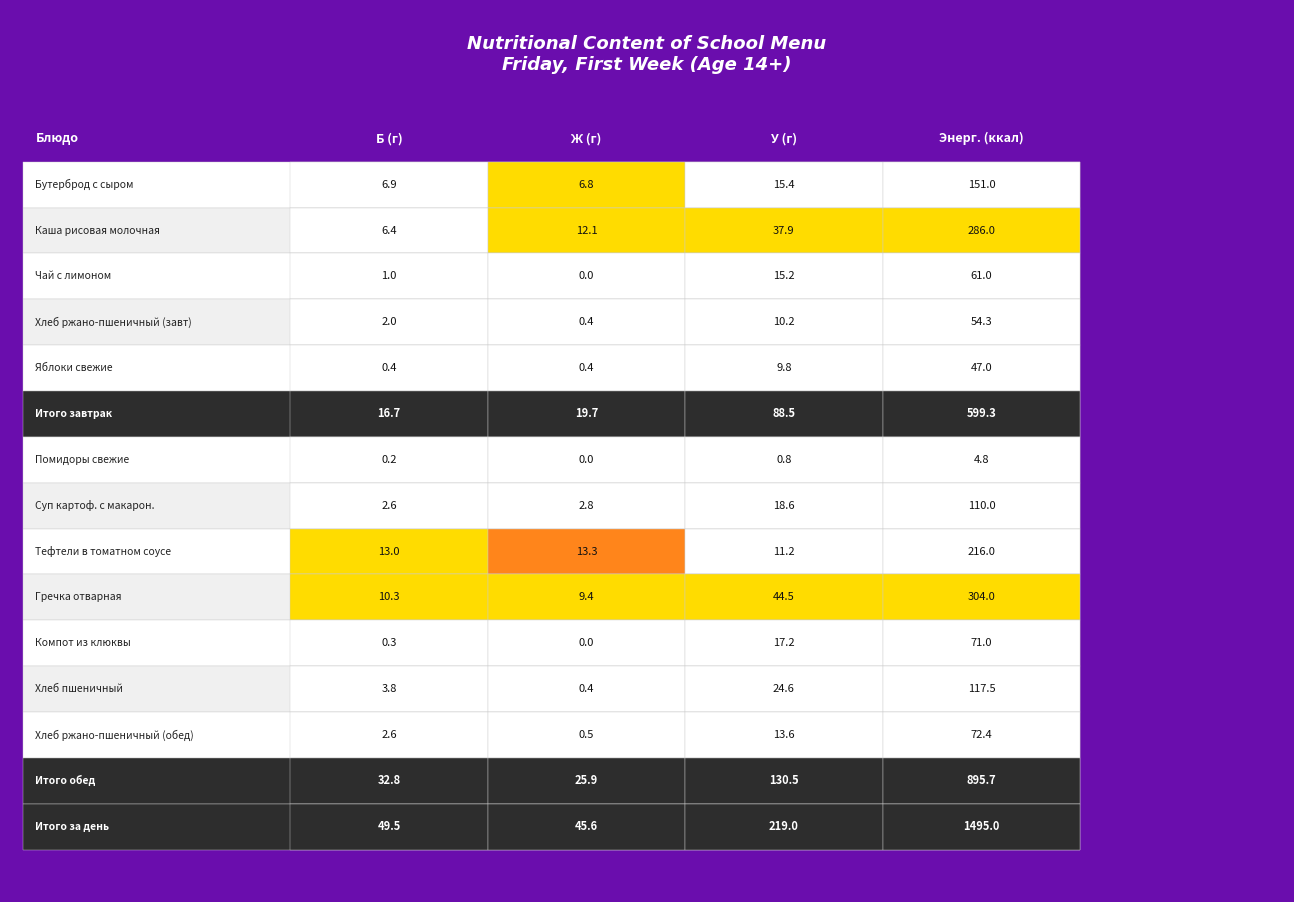

The value of Энерг. (ккал) at 6 is 1.2. True or false?

False